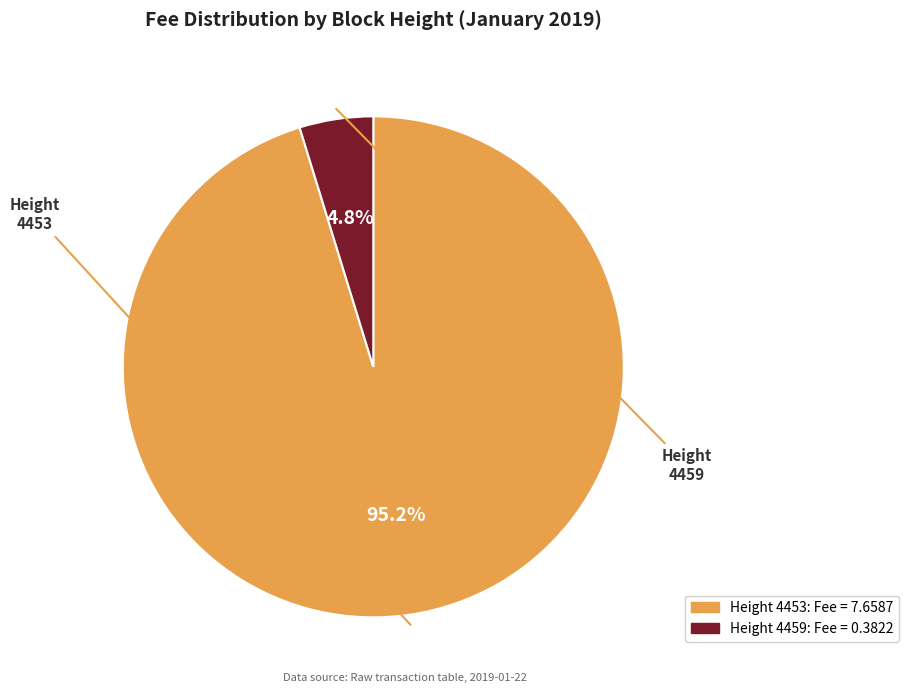

Is there any slice that represents more than half of the pie?

Yes